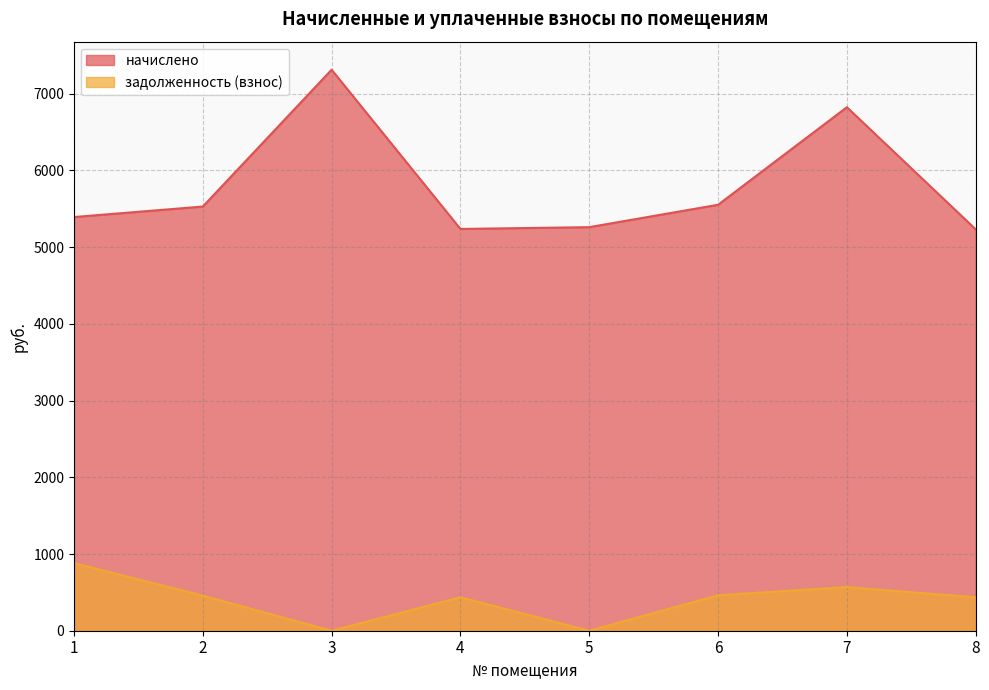

At how many categories does at least one series exceed 6466?

2